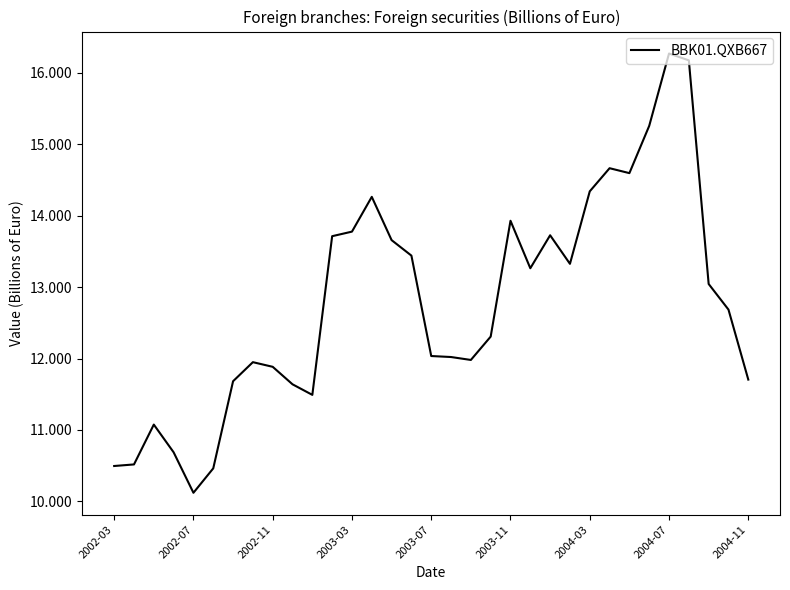

What is the greatest value displayed?

16.3